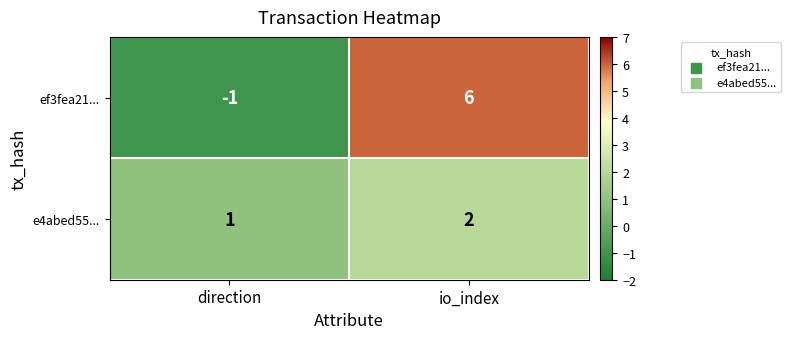

Rank the series at io_index from lowest to highest value.

e4abed55..., ef3fea21...